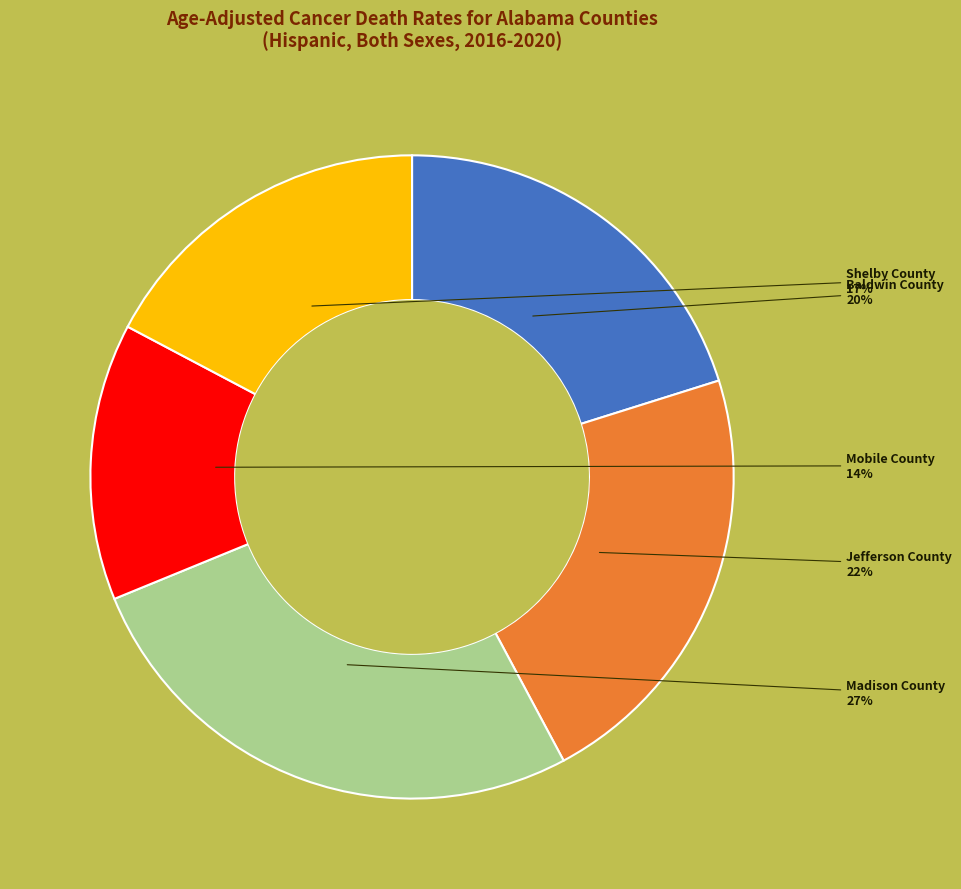

How many slices are in this pie chart?

5